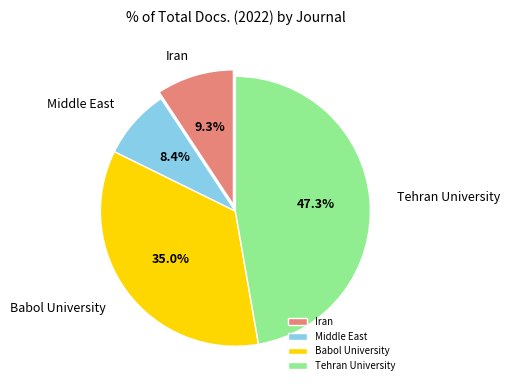

To the nearest percent, what is the average slice percentage?

25%